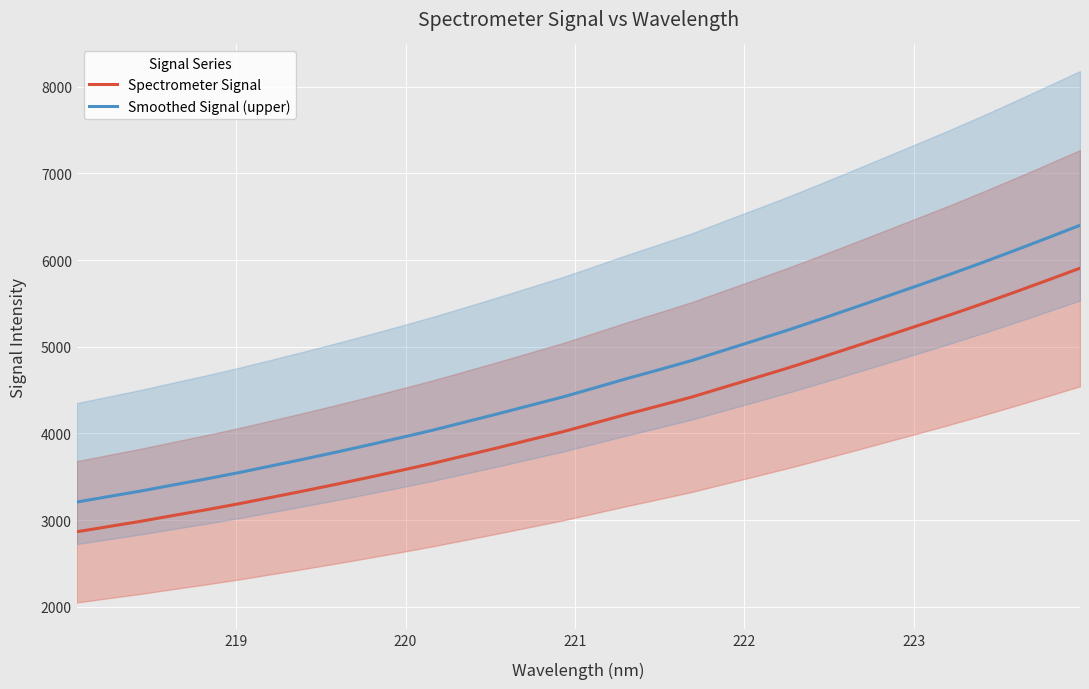

True or false: Spectrometer Signal and Smoothed Signal (upper) intersect in this chart.

False